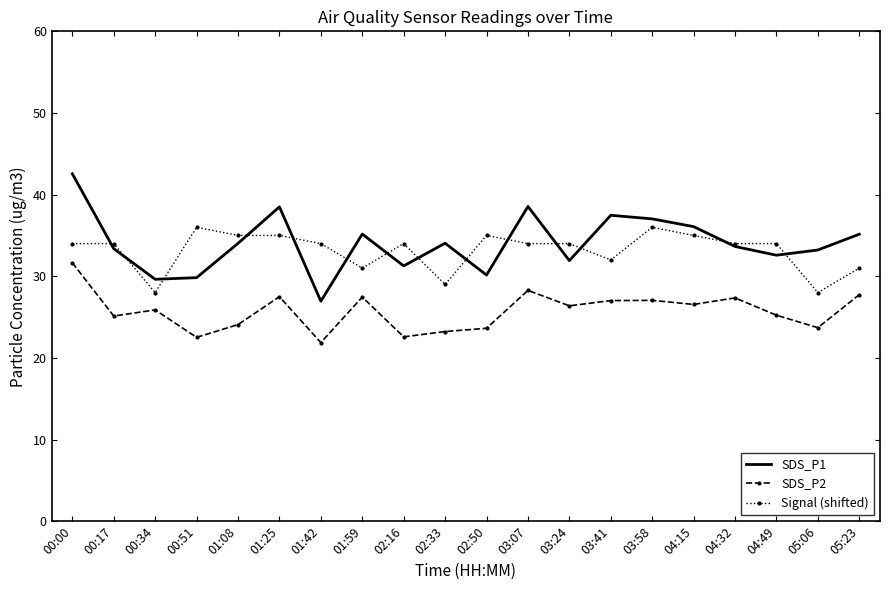

Between 01:59 and 02:33, which series saw the biggest shift?

SDS_P2